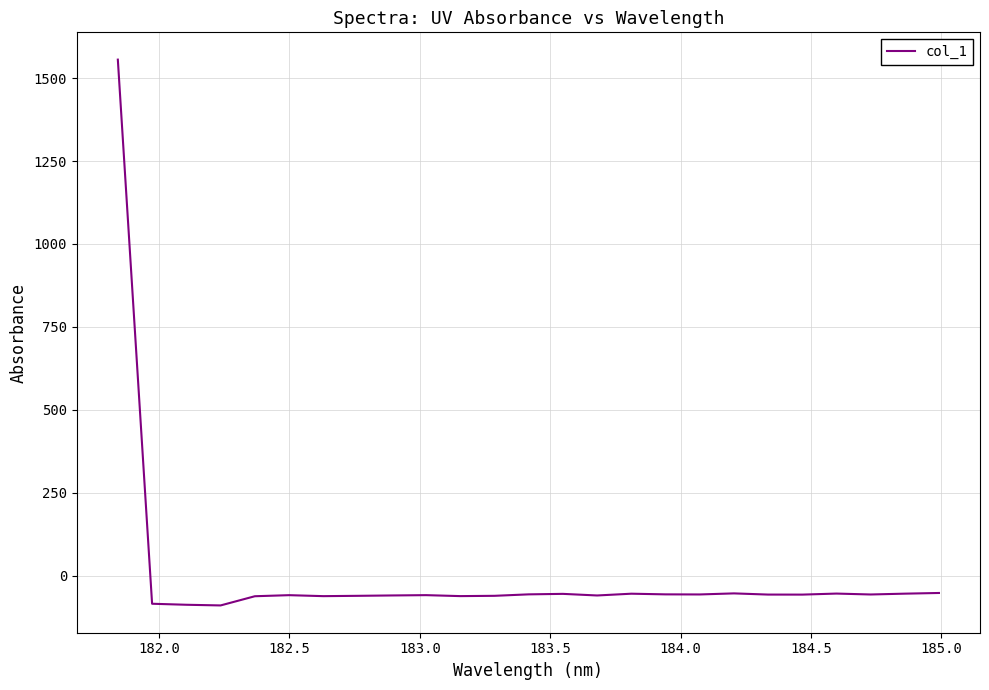

Does the chart display data point markers on the line(s)?

No